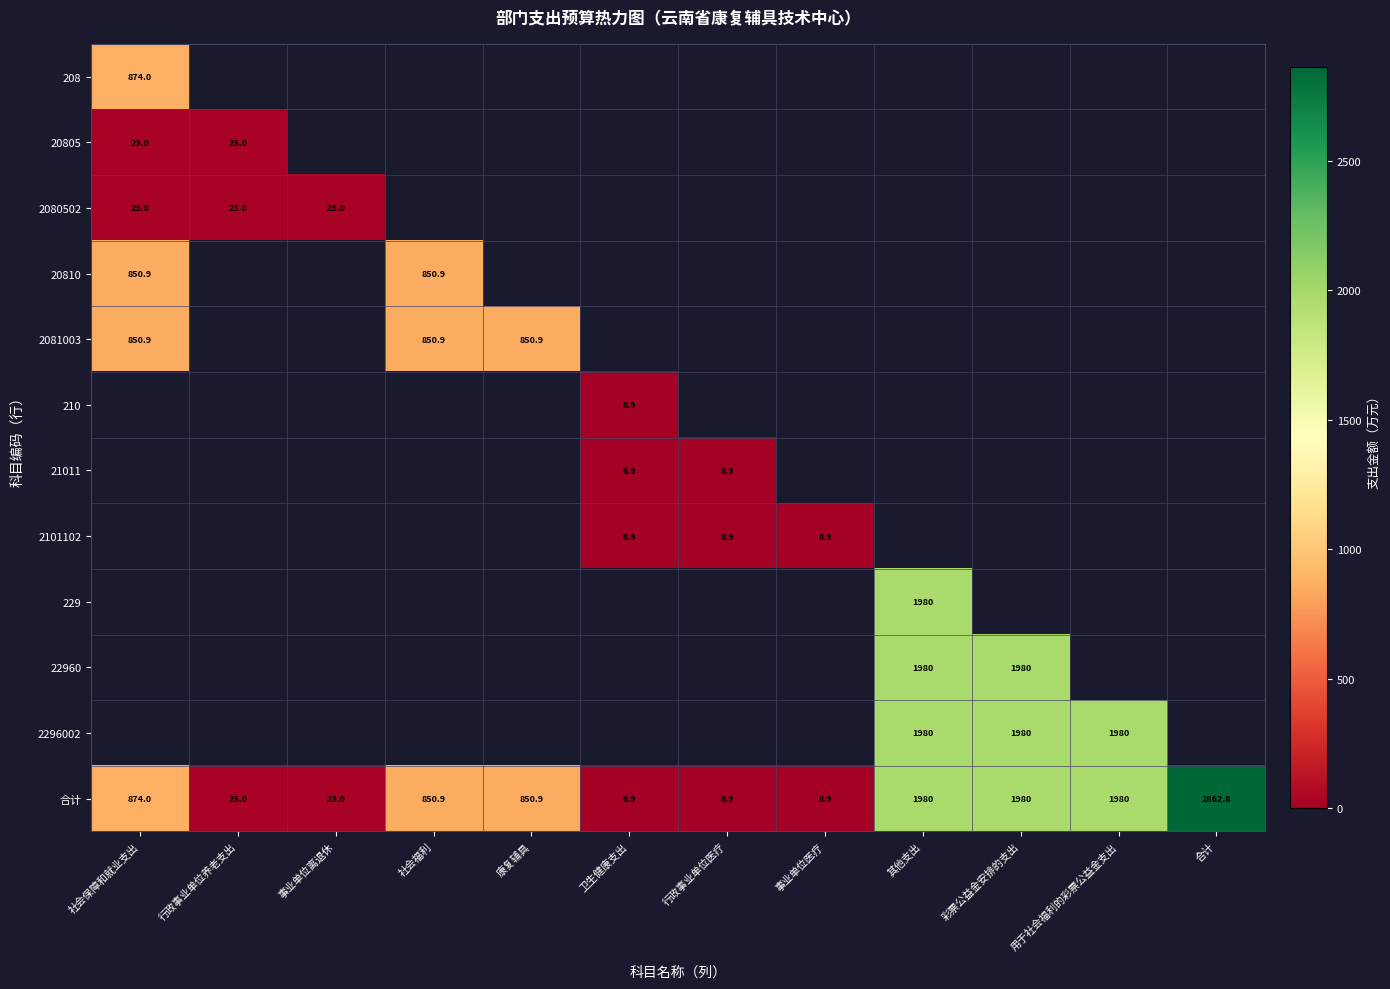

Between 事业单位离退休 and 事业单位医疗, which is larger?

事业单位离退休